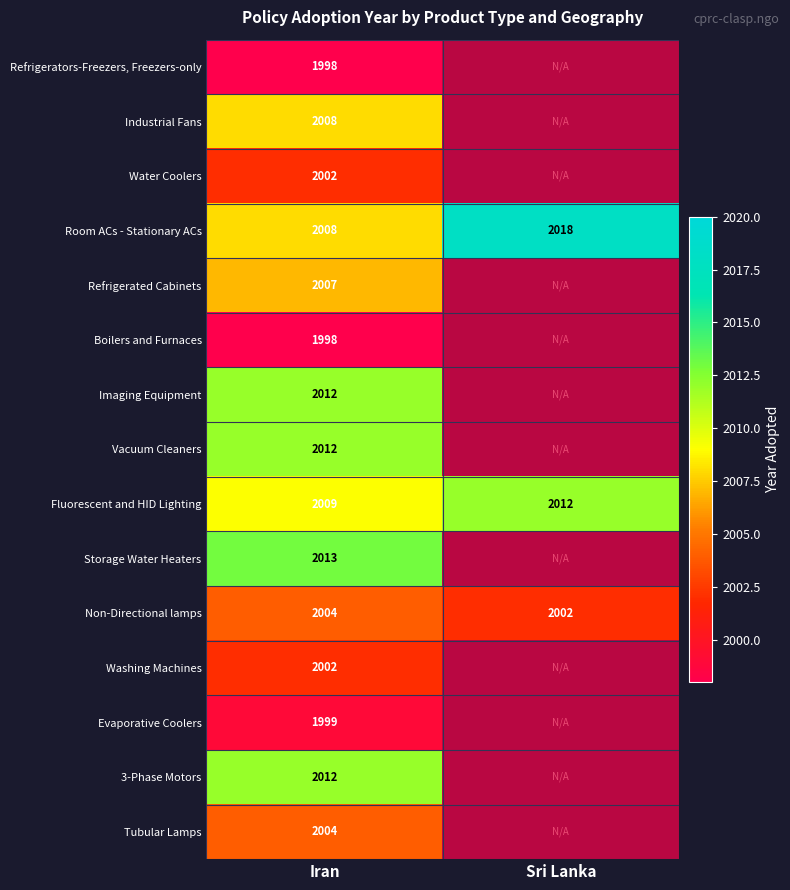

At Sri Lanka, list the series in order from smallest to largest.

Refrigerators-Freezers, Freezers-only, Industrial Fans, Water Coolers, Room ACs - Stationary ACs, Refrigerated Cabinets, Boilers and Furnaces, Imaging Equipment, Vacuum Cleaners, Fluorescent and HID Lighting, Storage Water Heaters, Non-Directional lamps, Washing Machines, Evaporative Coolers, 3-Phase Motors, Tubular Lamps